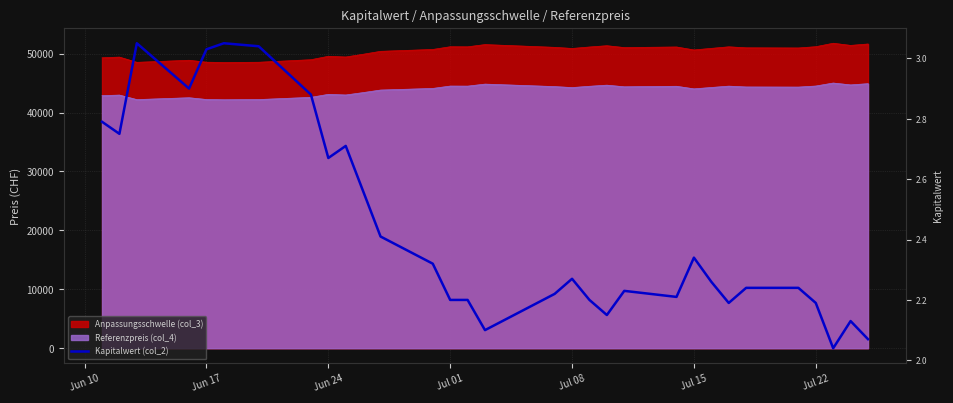

What is the difference between the maximum and minimum values?

1.0